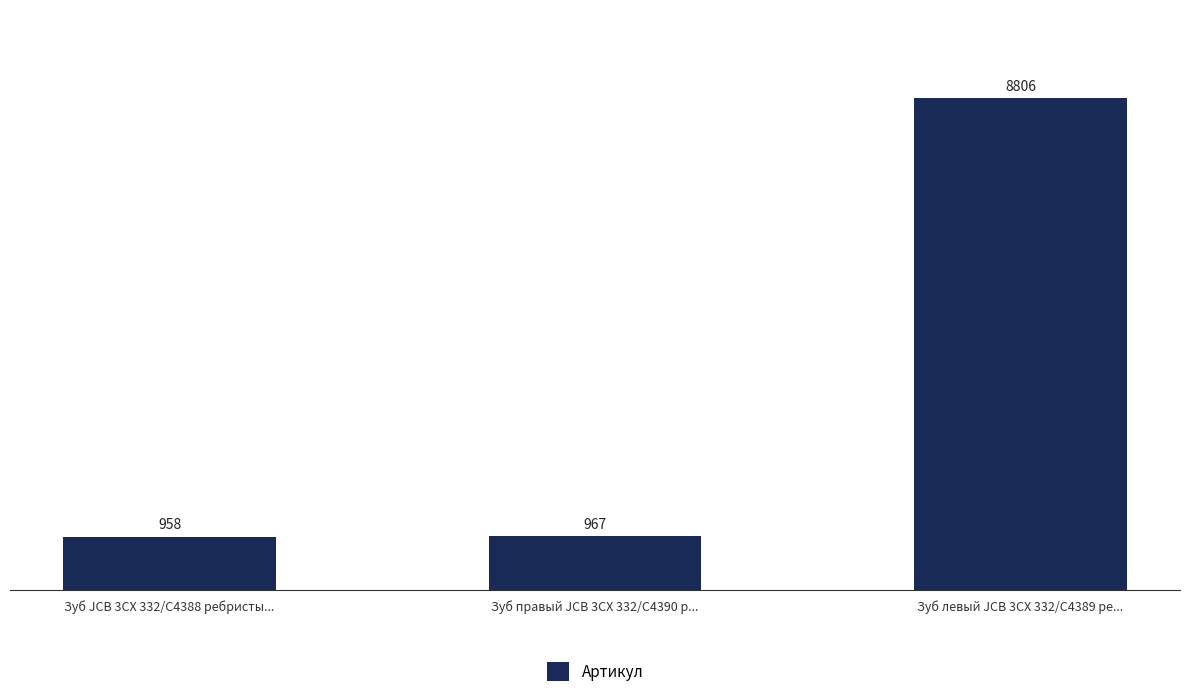

How many bars are there in total?

3